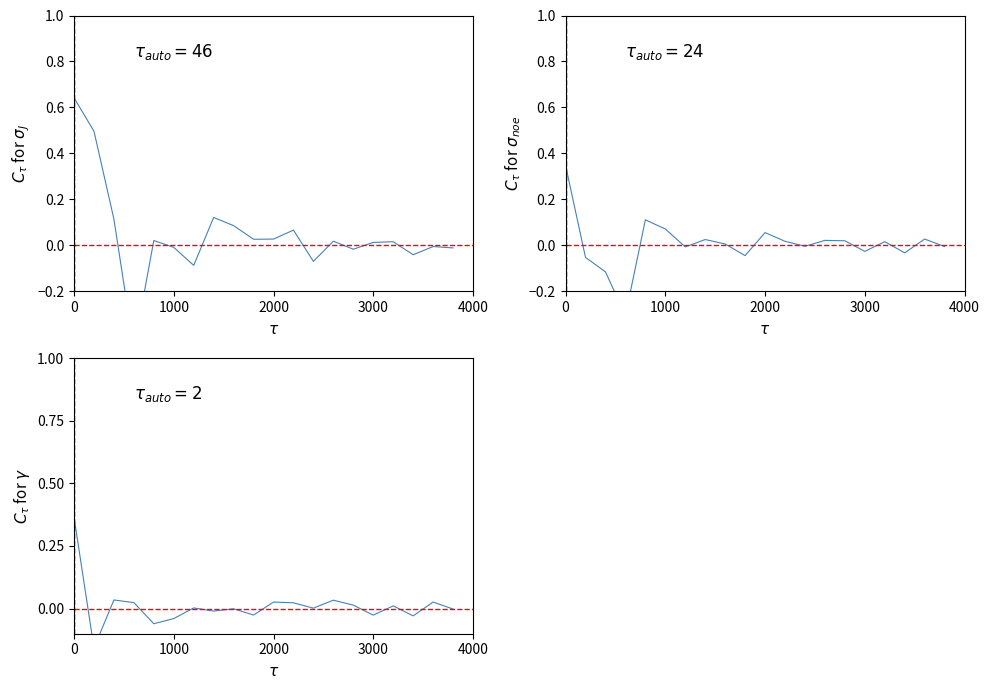

At how many categories does at least one series exceed 0?

18